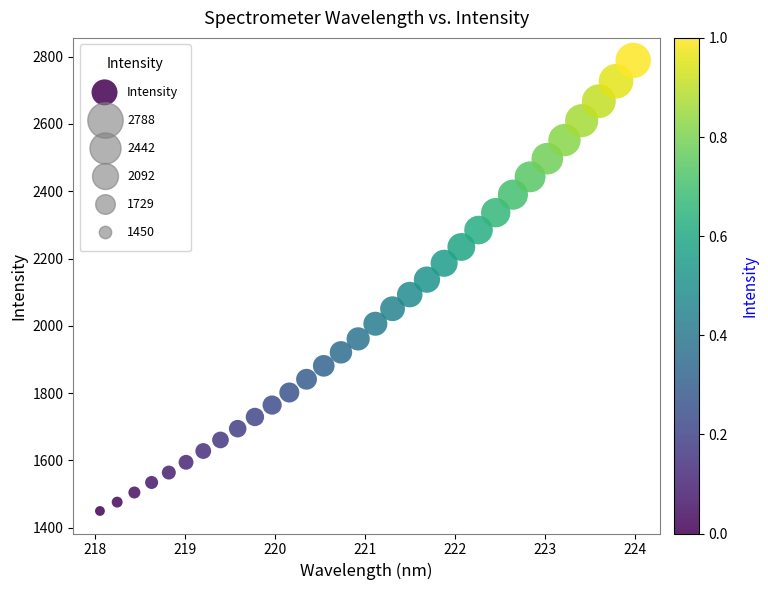

What is the range of Y values (max minus min)?

1338.4